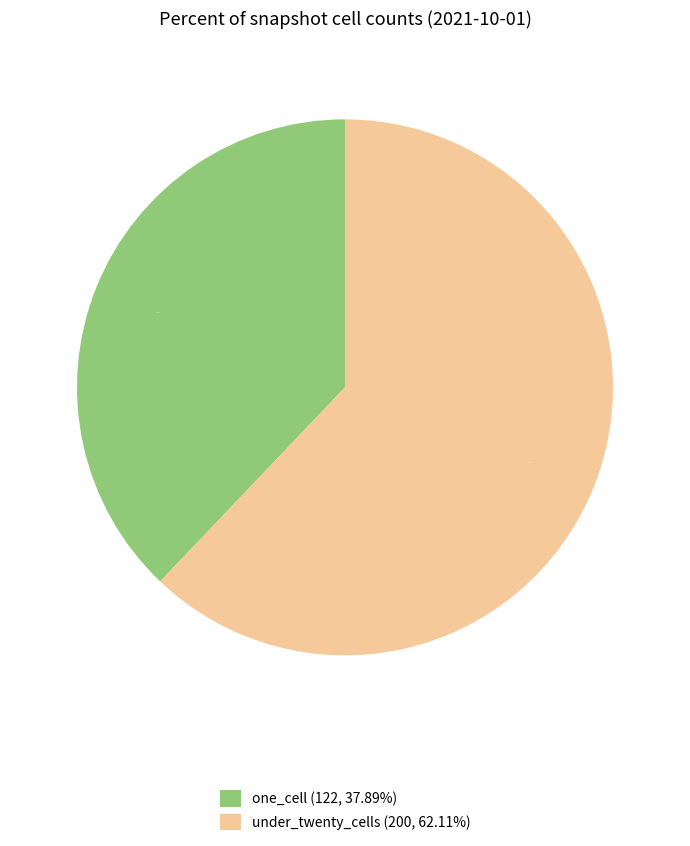

Combined, do under_twenty_cells (200, 62.11%) and one_cell (122, 37.89%) account for over 50%?

Yes